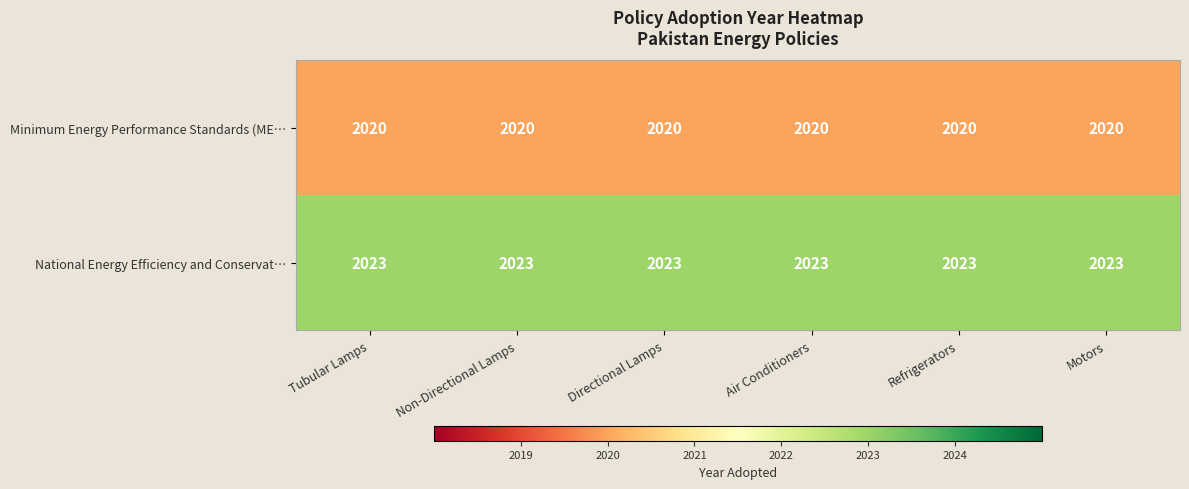

What is the difference between the highest and lowest values at Motors?

3